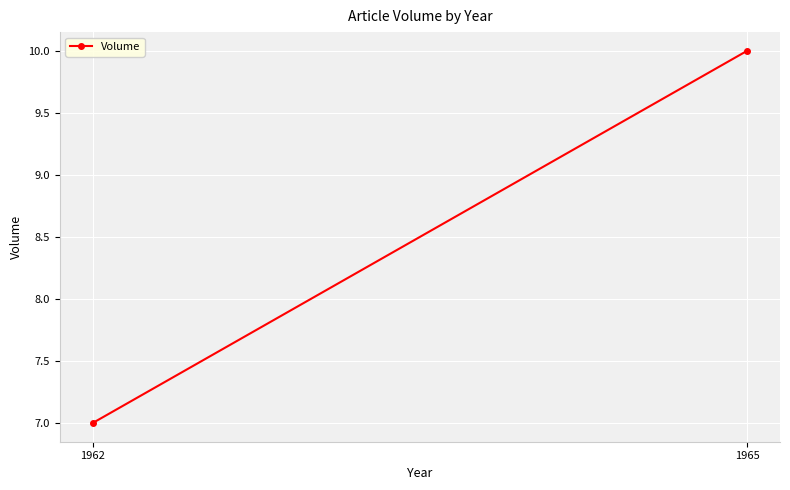

How many lines are shown in the chart?

1